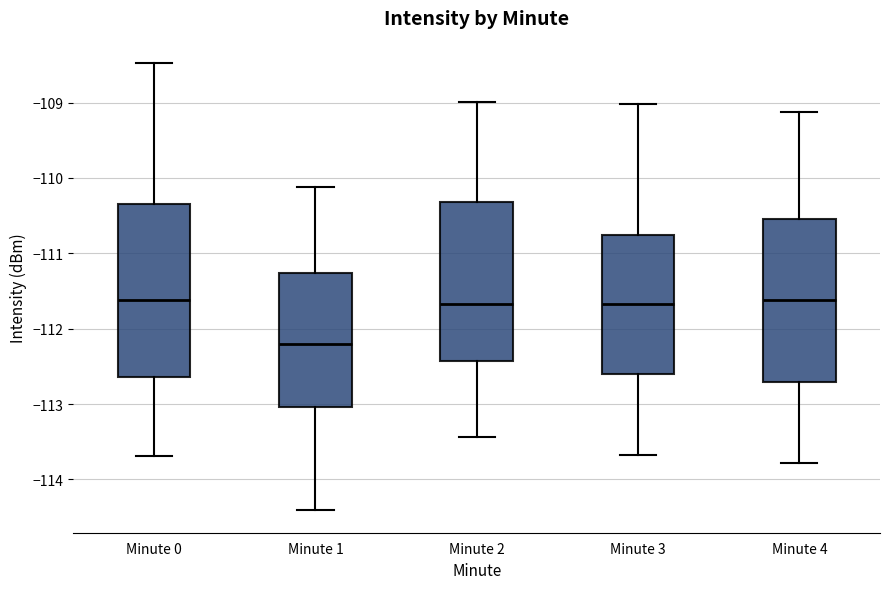

Which box has the lowest median line?

Minute 1